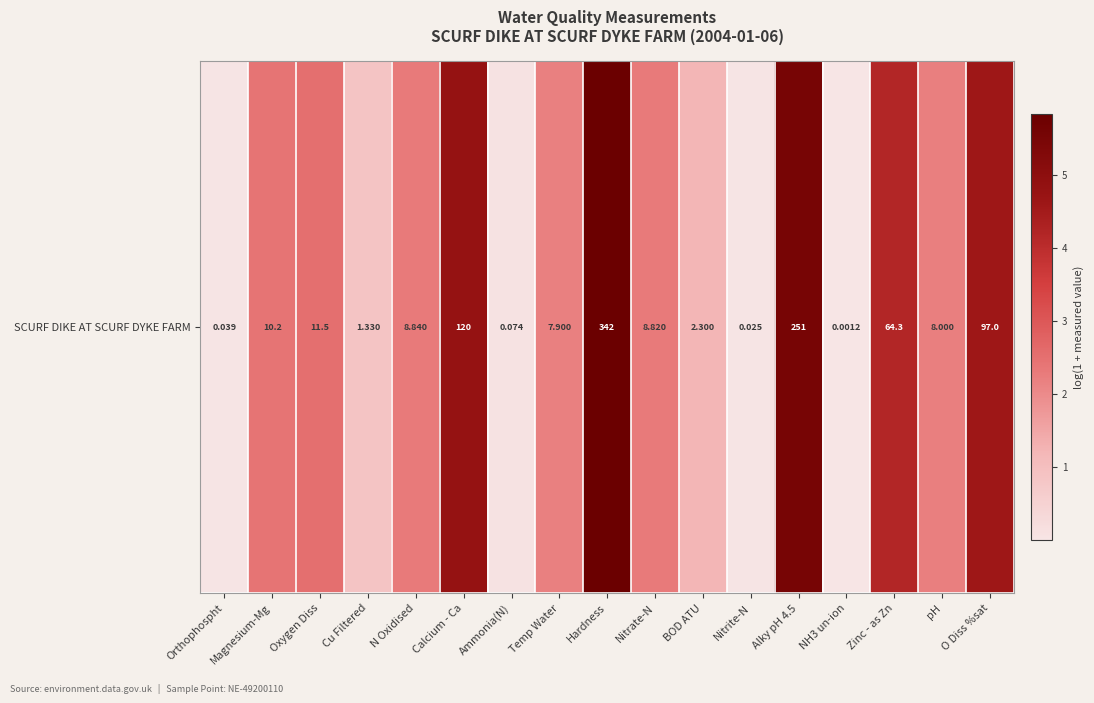

List the labels in order of value, largest first.

Hardness, Alky pH 4.5, Calcium - Ca, O Diss %sat, Zinc - as Zn, Oxygen Diss, Magnesium-Mg, N Oxidised, Nitrate-N, pH, Temp Water, BOD ATU, Cu Filtered, Ammonia(N), Orthophospht, Nitrite-N, NH3 un-ion